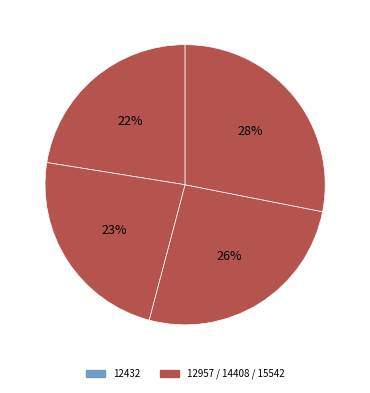

How many slices are in this pie chart?

4